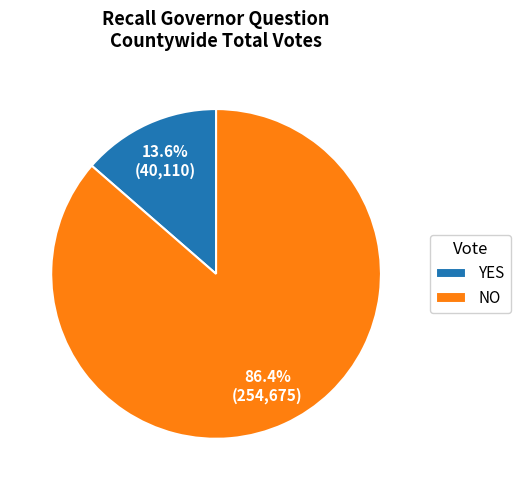

To the nearest percent, what is the combined percentage of YES and NO?

100%